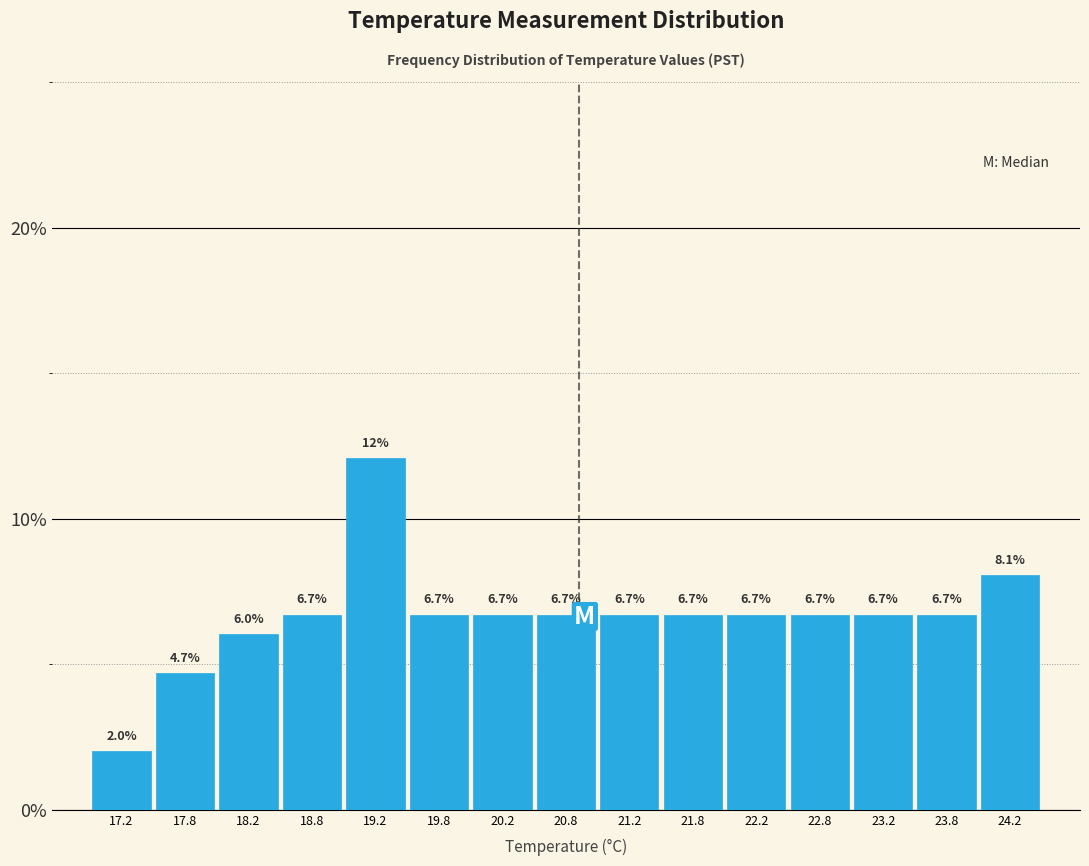

Reading left to right, list all the values displayed in this chart.

2.0	4.7	6.0	6.7	12.1	6.7	6.7	6.7	6.7	6.7	6.7	6.7	6.7	6.7	8.1